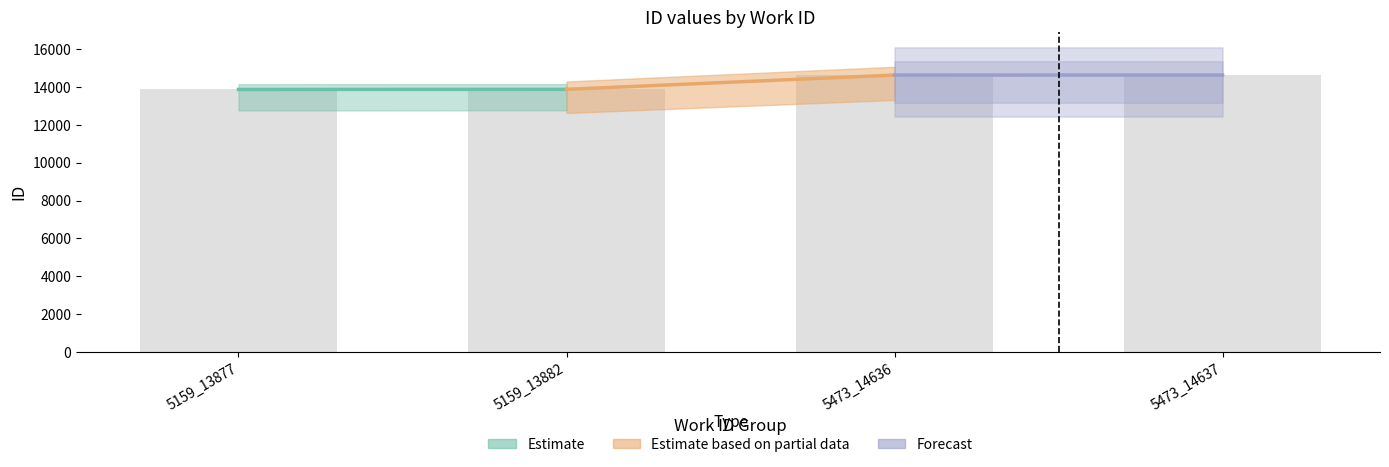

How many series are shown in this chart?

1